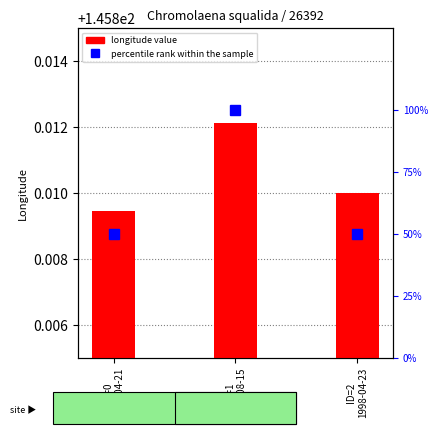

What is the label of the 2nd bar from the left?

ID=1
2019-08-15